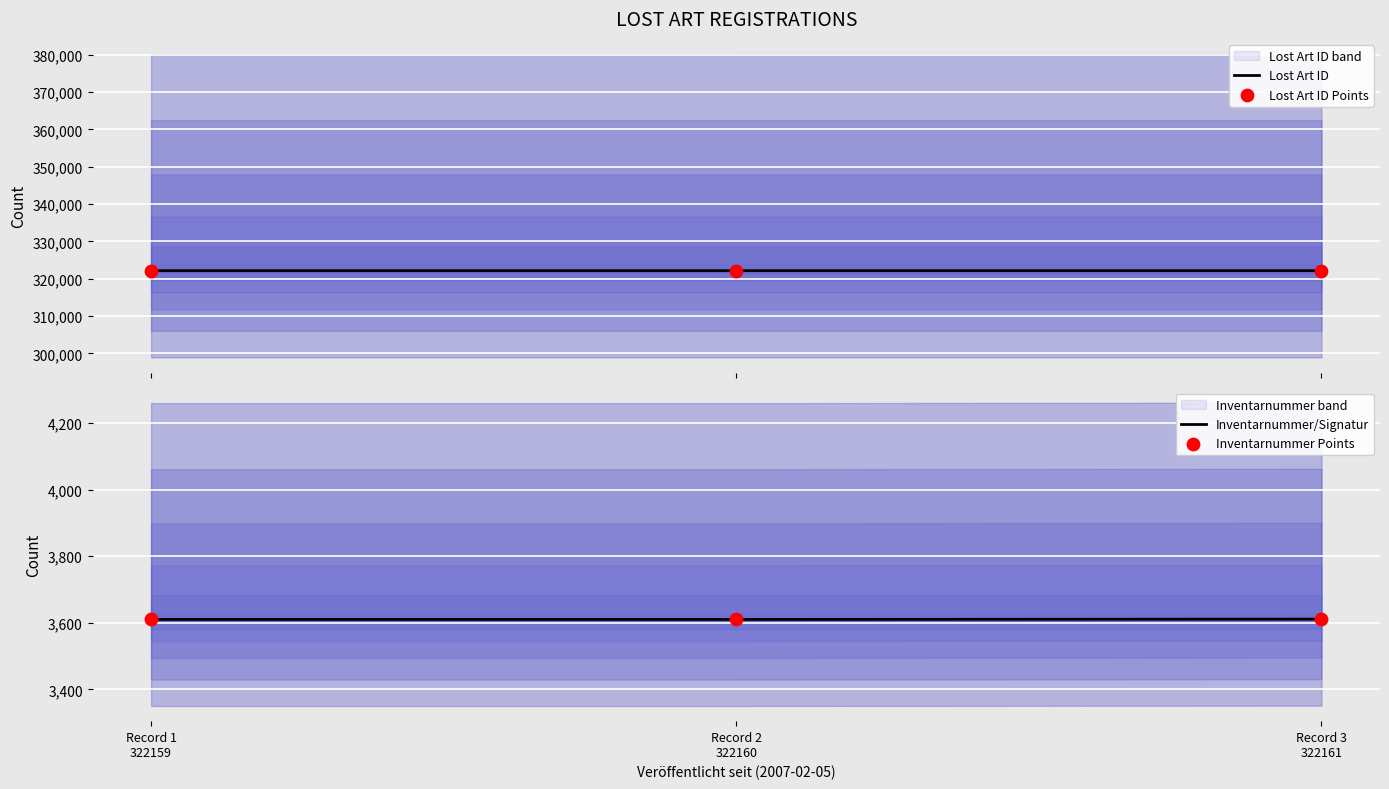

At which category is the sum across all series the highest?

Record 3
322161